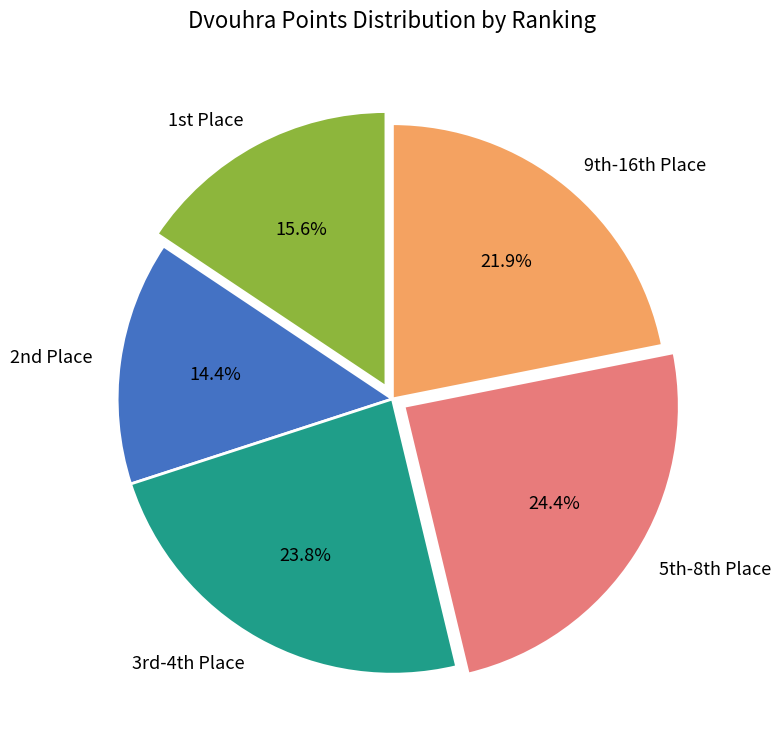

Rank the categories by value from lowest to highest.

2nd Place, 1st Place, 9th-16th Place, 3rd-4th Place, 5th-8th Place